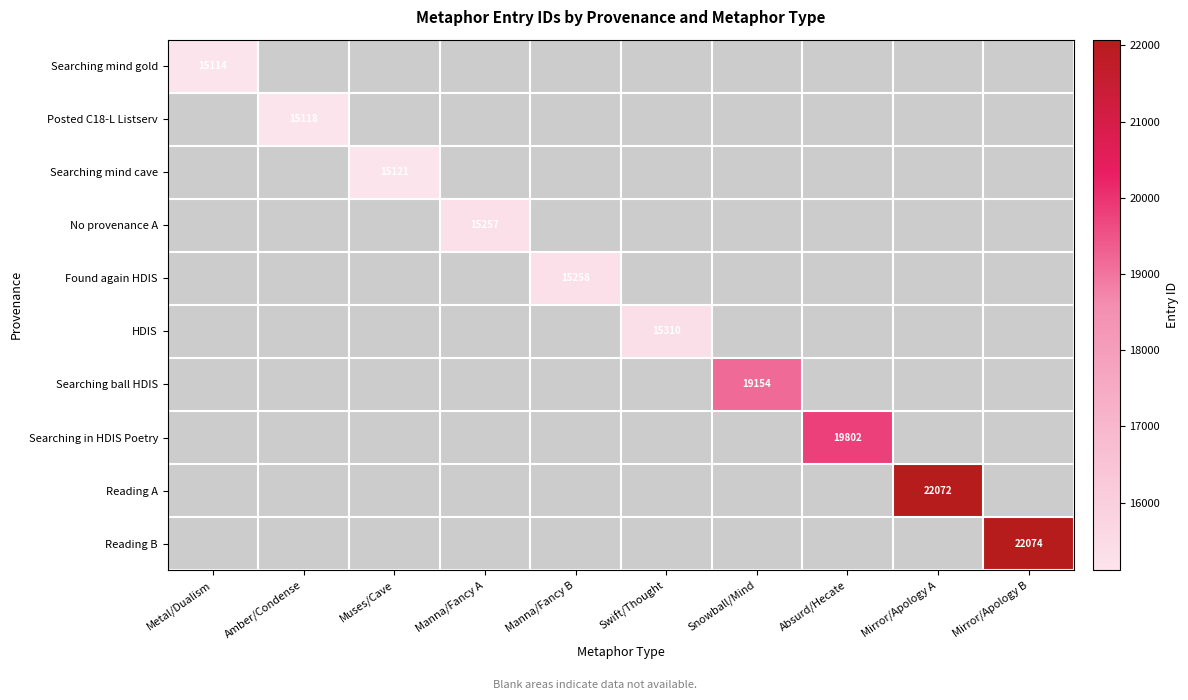

Count the number of categories in the chart.

10